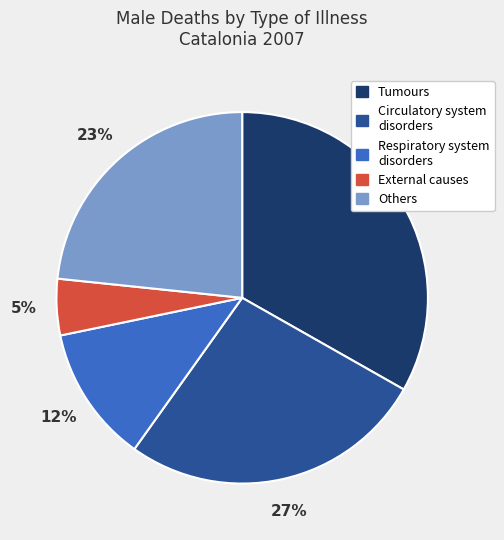

To the nearest percent, what is the average slice percentage?

20%